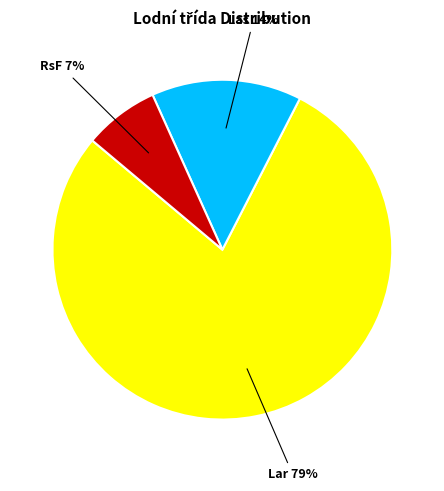

Is there any slice that represents more than half of the pie?

Yes